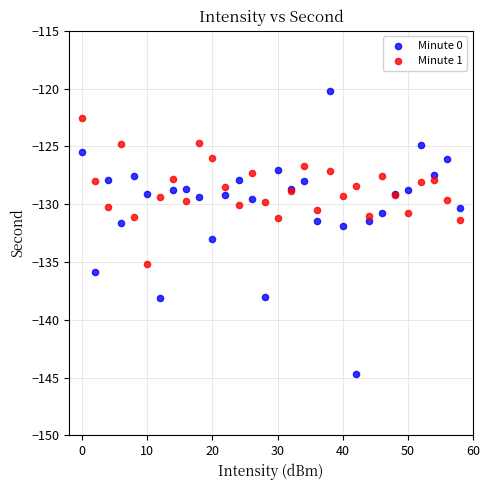

Which series reaches the maximum Y coordinate?

Minute 0